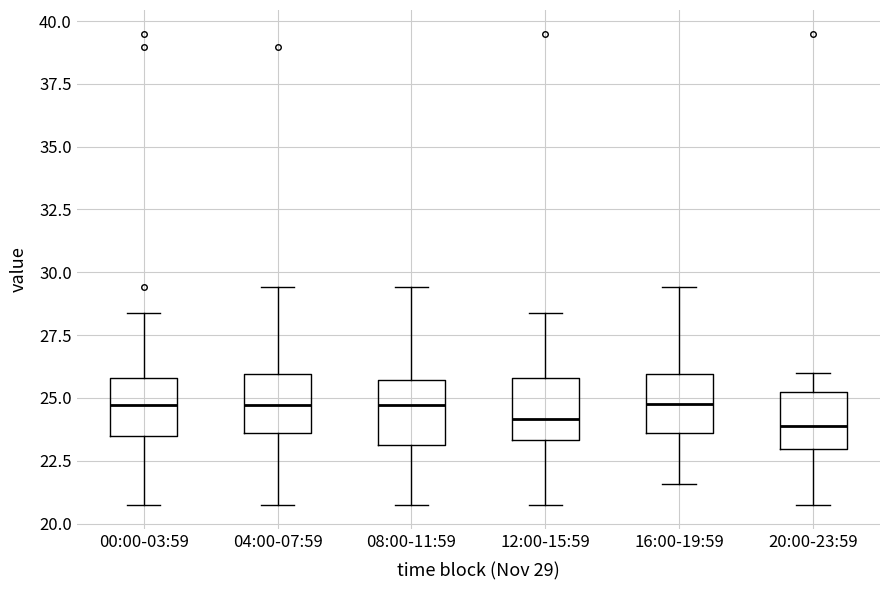

Reading left to right, read every box against the y-axis: the position of its median line, the range the box covers, and the ends of its whiskers. The values are not printed on the chart, so give them approximately, as read against the axis.

00:00-03:59: median 24.5, box 23.5 to 26.0, whiskers 20.5 to 28.5
04:00-07:59: median 24.5, box 23.5 to 26.0, whiskers 20.5 to 29.5
08:00-11:59: median 24.5, box 23.0 to 25.5, whiskers 20.5 to 29.5
12:00-15:59: median 24.0, box 23.5 to 26.0, whiskers 20.5 to 28.5
16:00-19:59: median 25.0, box 23.5 to 26.0, whiskers 21.5 to 29.5
20:00-23:59: median 24.0, box 23.0 to 25.0, whiskers 20.5 to 26.0